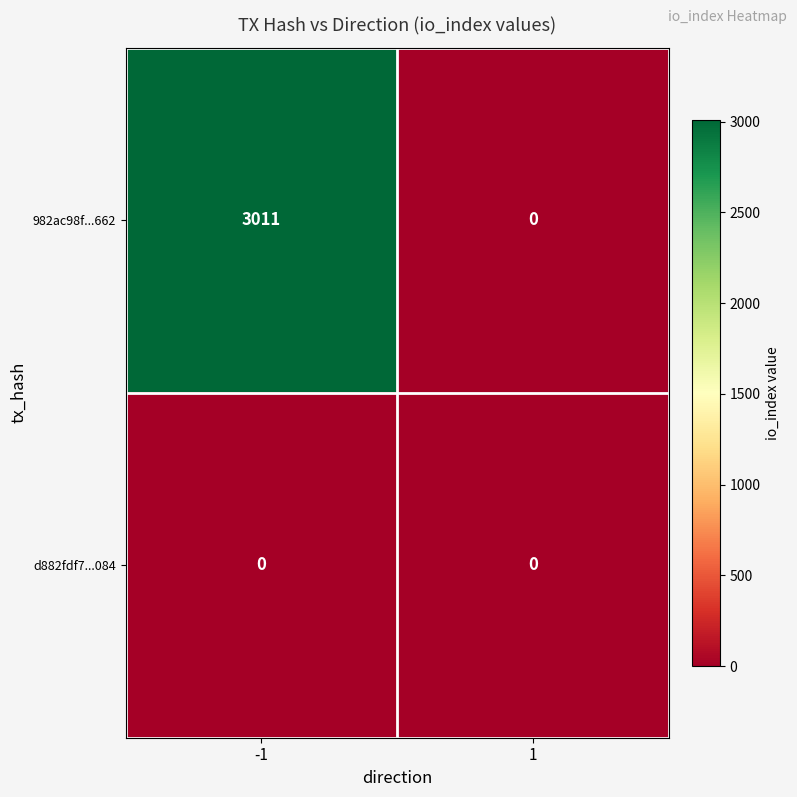

Read the 982ac98f...662 value at -1.

3011